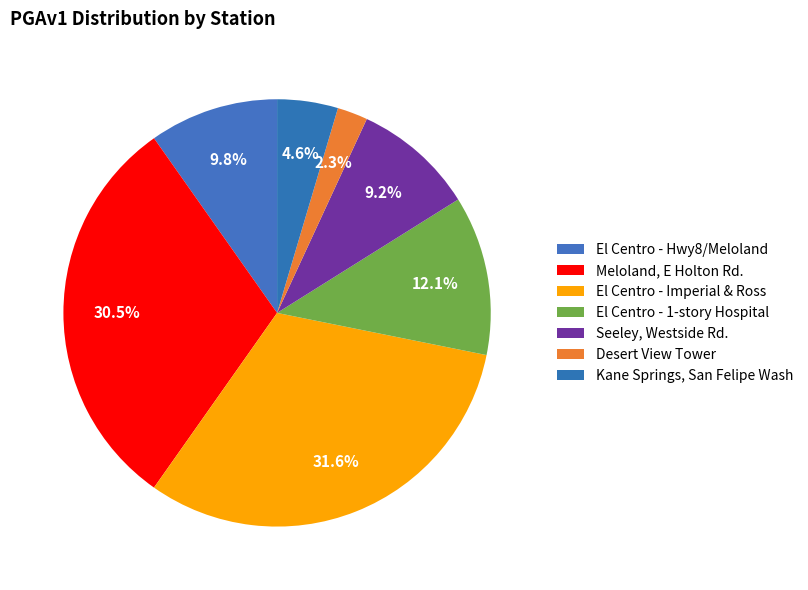

Rank the categories by value from highest to lowest.

El Centro - Imperial & Ross, Meloland, E Holton Rd., El Centro - 1-story Hospital, El Centro - Hwy8/Meloland, Seeley, Westside Rd., Kane Springs, San Felipe Wash, Desert View Tower